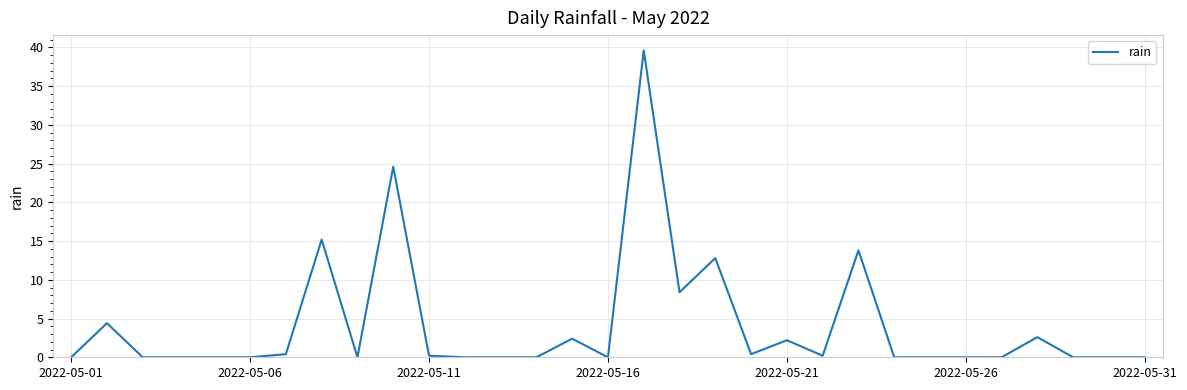

What is the difference between the maximum and minimum values?

39.6